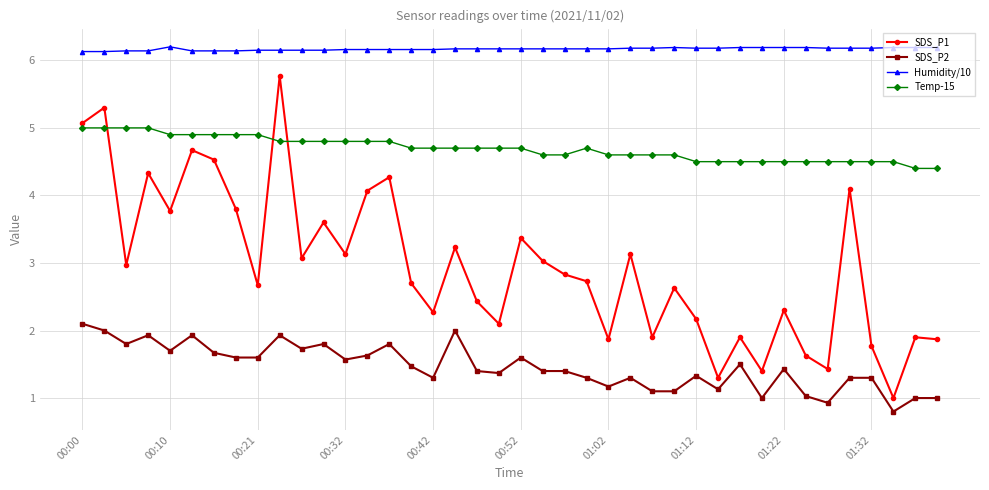

Rank the series by their maximum value, from lowest to highest.

SDS_P2, Temp-15, SDS_P1, Humidity/10